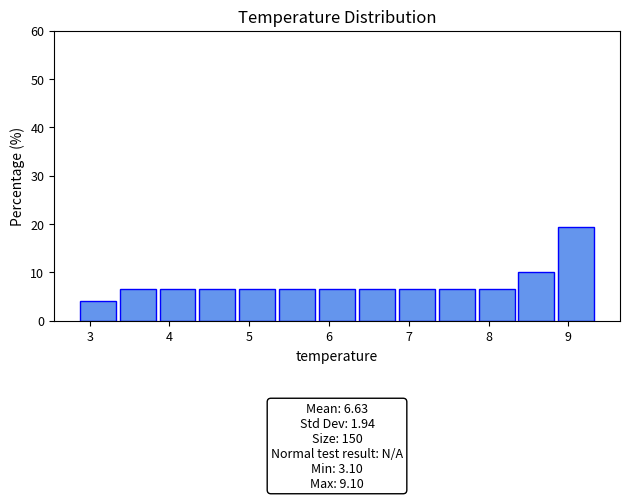

Over which range of the x-axis is the bar tallest?

8.85 to 9.35